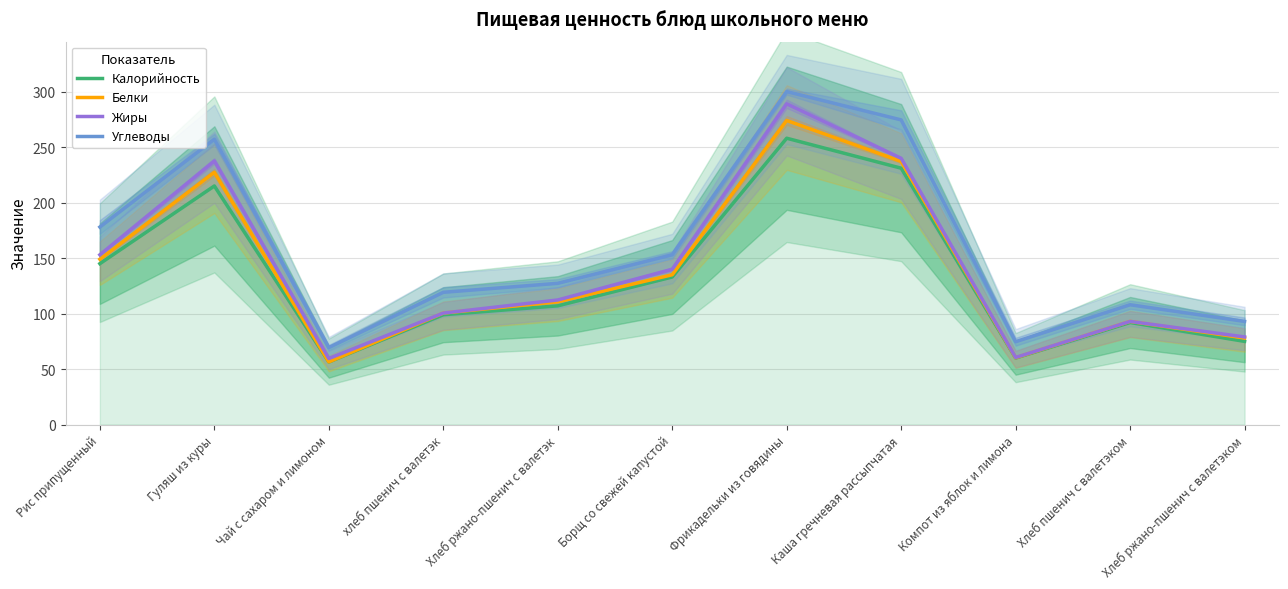

What is the minimum value for Углеводы?

69.4